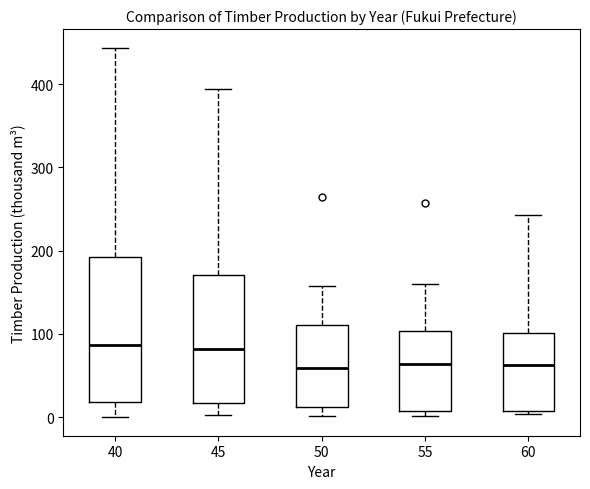

Reading left to right, read every box against the y-axis: the position of its median line, the range the box covers, and the ends of its whiskers. The values are not printed on the chart, so give them approximately, as read against the axis.

40: median 90, box 20 to 190, whiskers 0 to 440
45: median 80, box 20 to 170, whiskers 0 to 390
50: median 60, box 10 to 110, whiskers 0 to 160
55: median 60, box 10 to 100, whiskers 0 to 160
60: median 60, box 10 to 100, whiskers 0 to 240